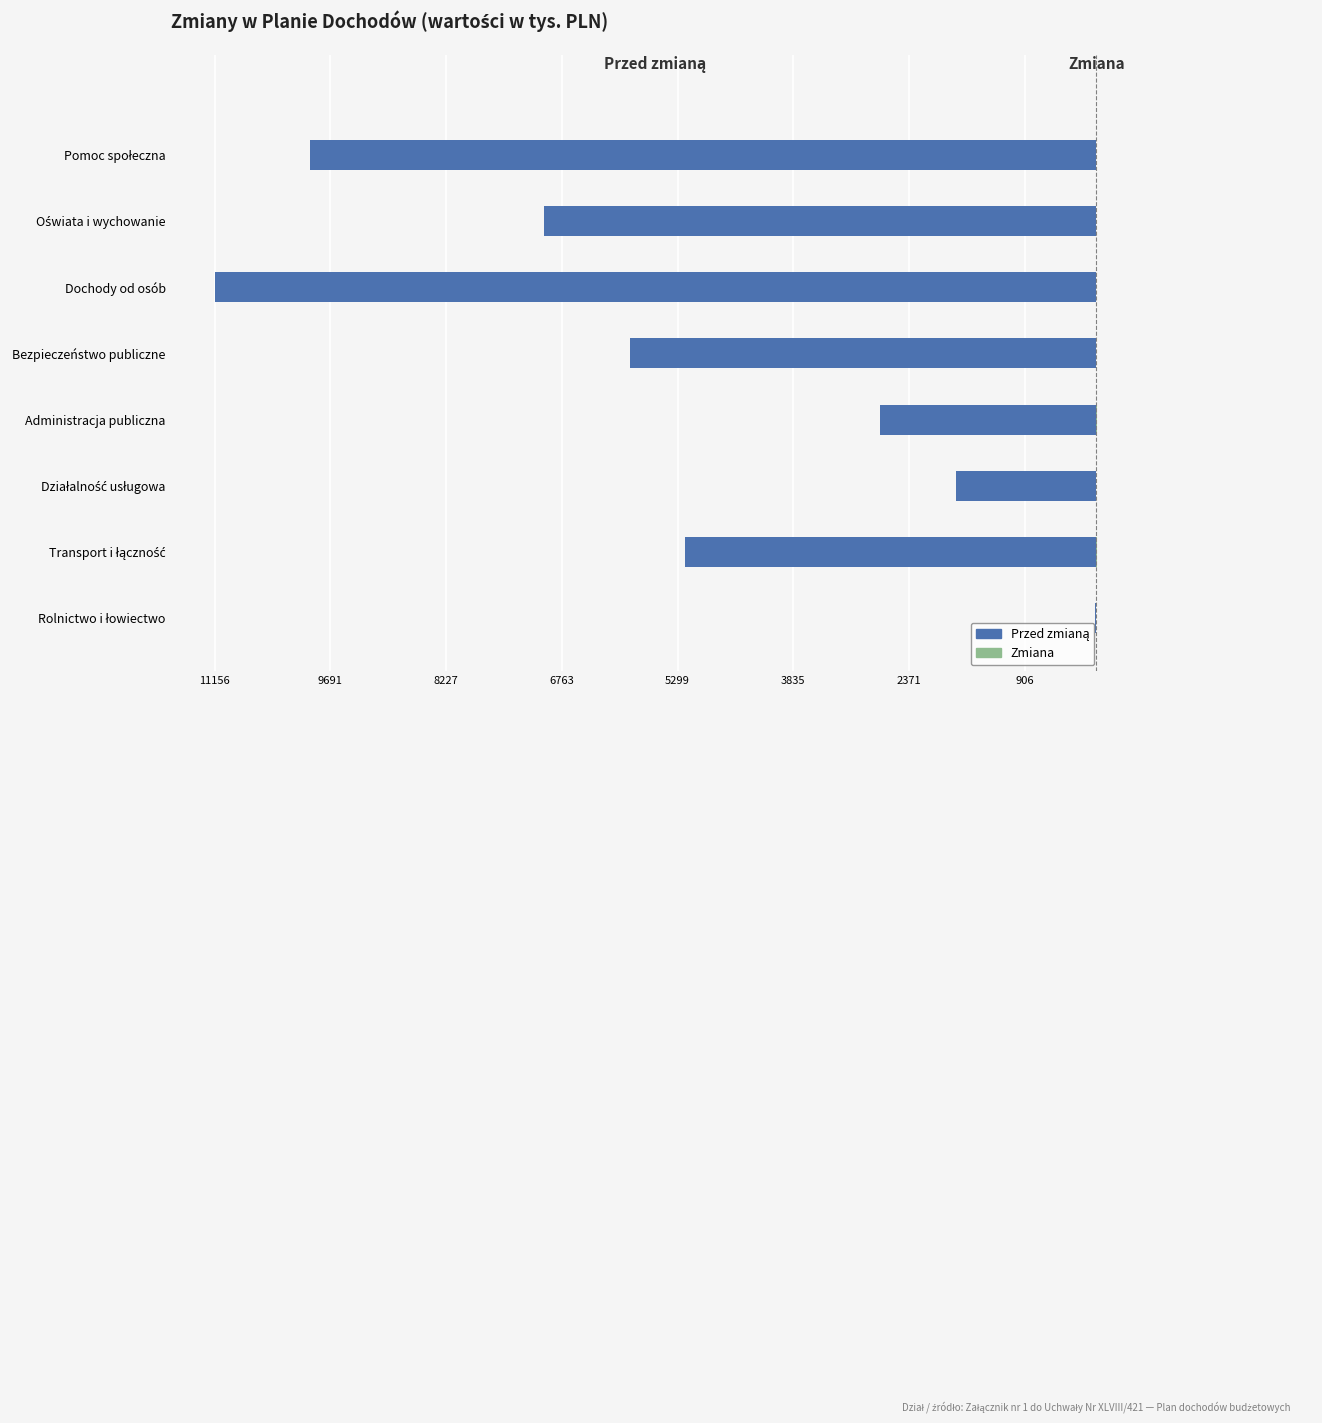

How many categories are shown in the chart?

8